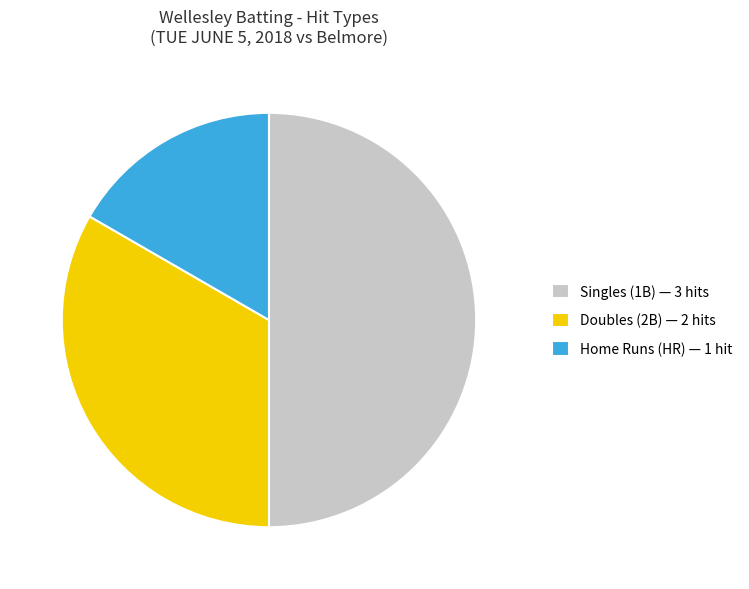

How many slices are in this pie chart?

3